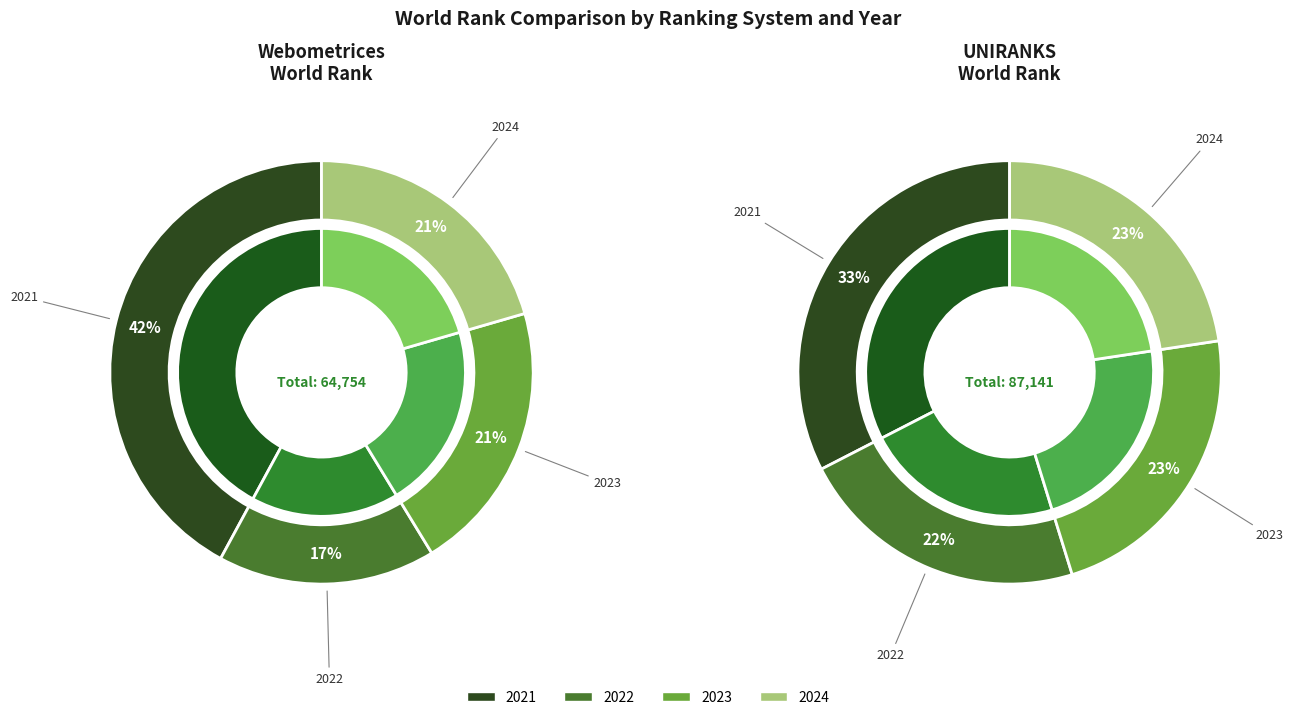

To the nearest percent, what is the combined percentage of 2024 and 2023?

41%